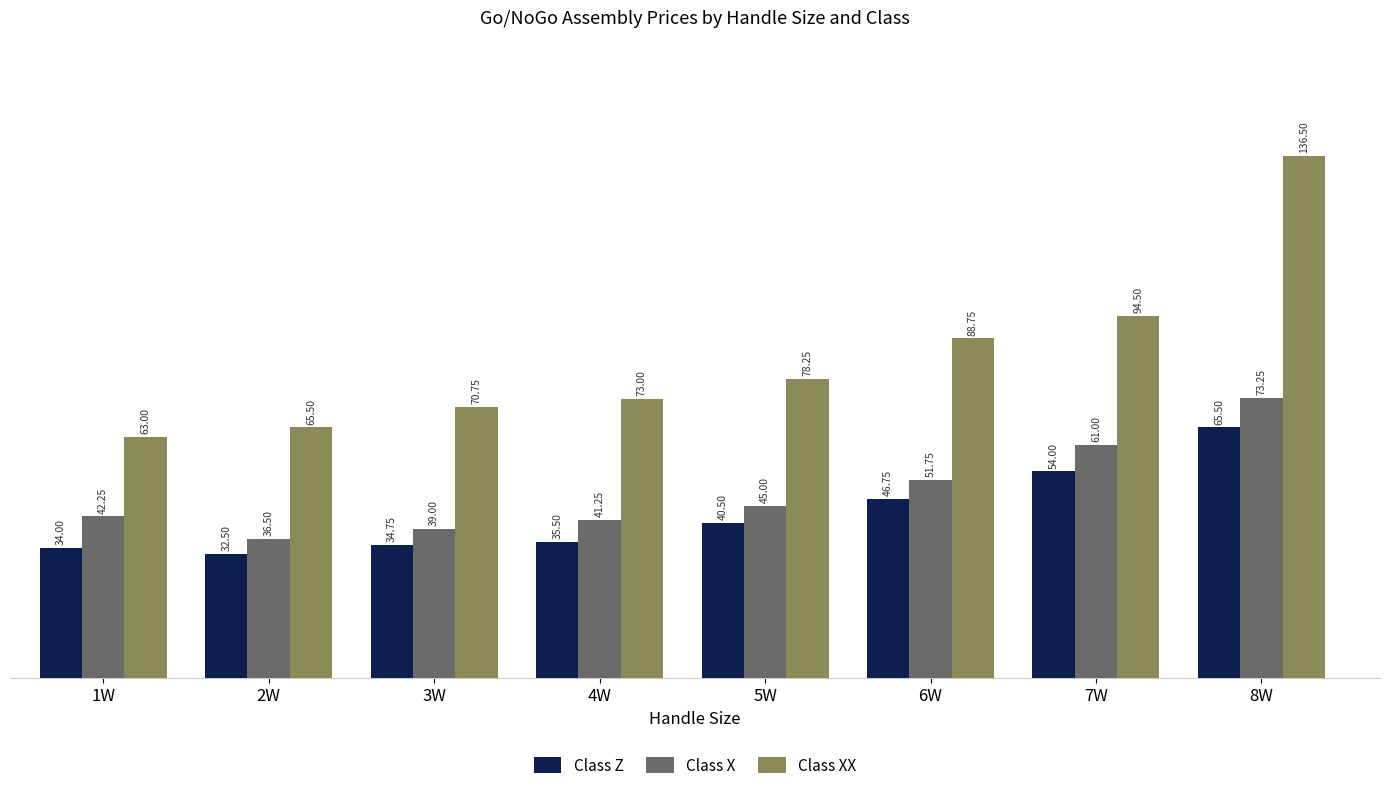

What is the label of the 7th bar from the right?

2W